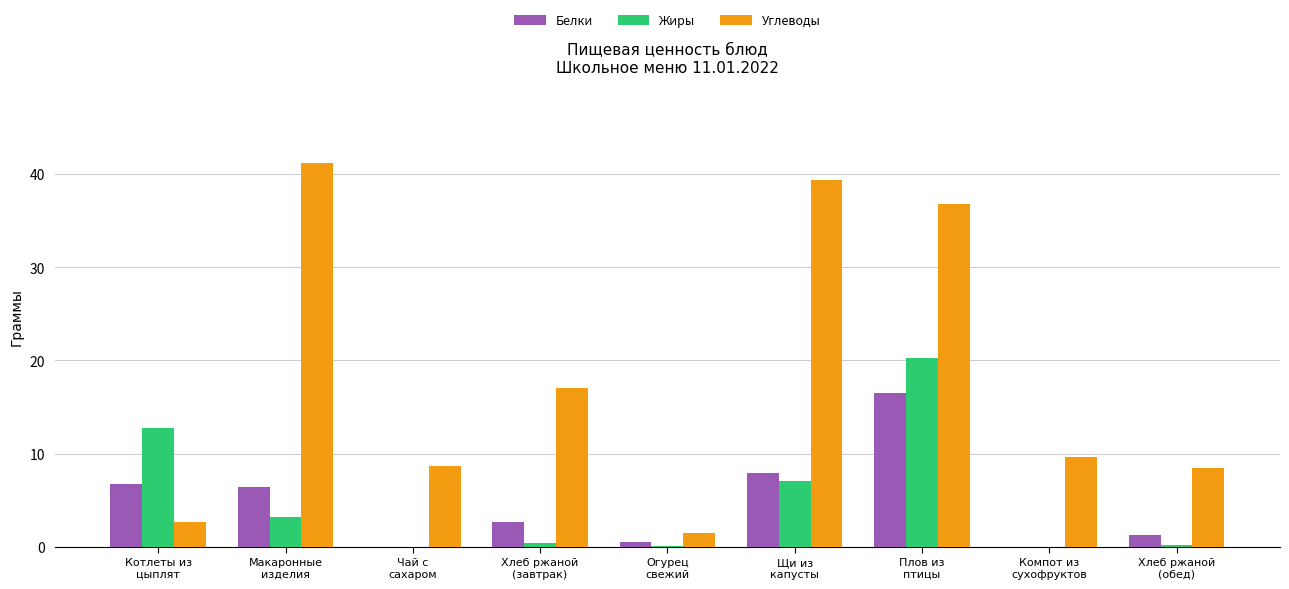

What is the maximum value for Углеводы?

41.2